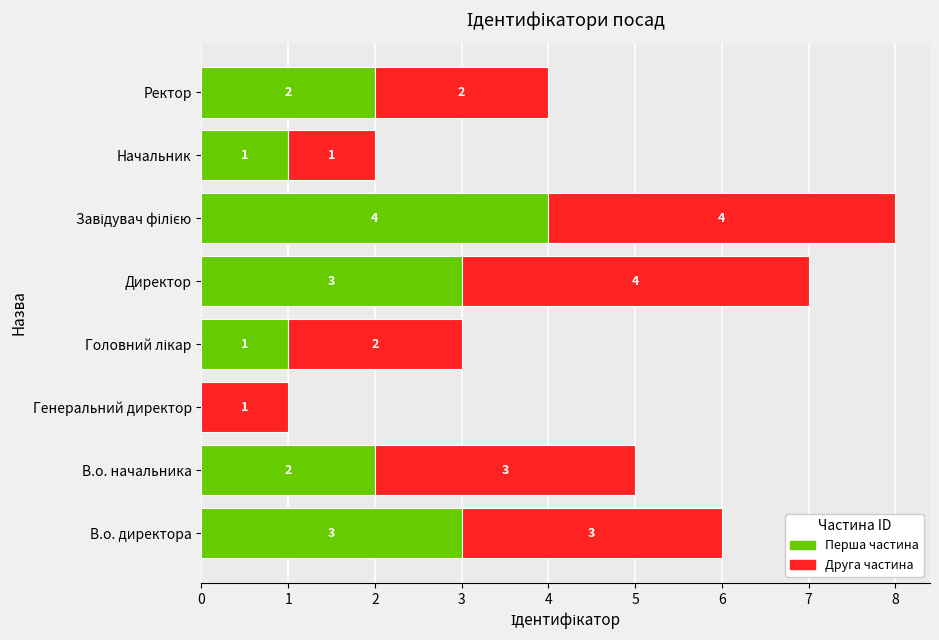

What is the maximum value for Перша частина?

4